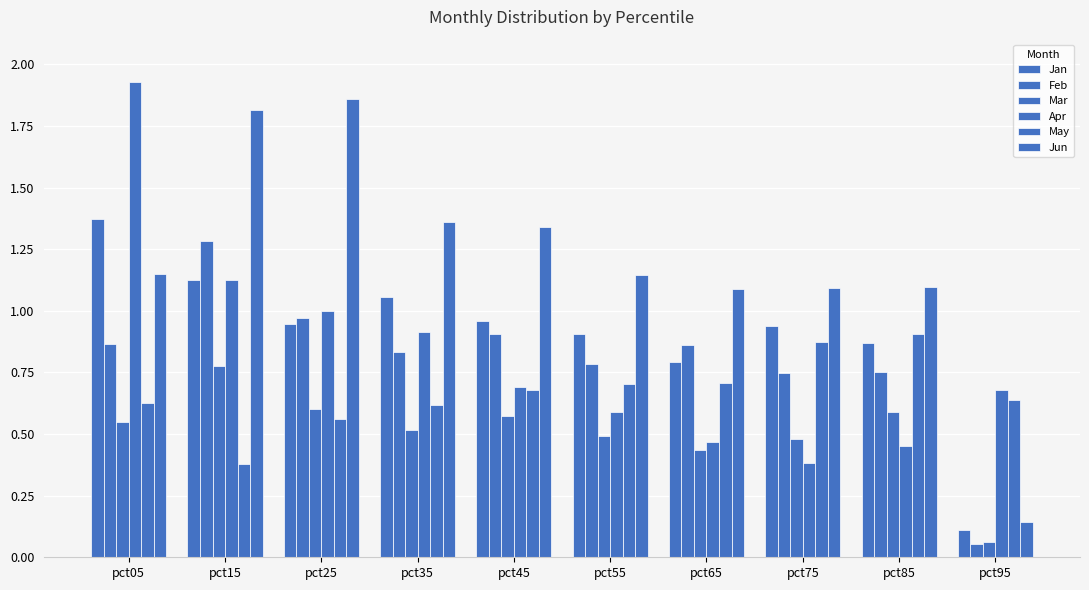

How many data points in Jun are less than 1?

1